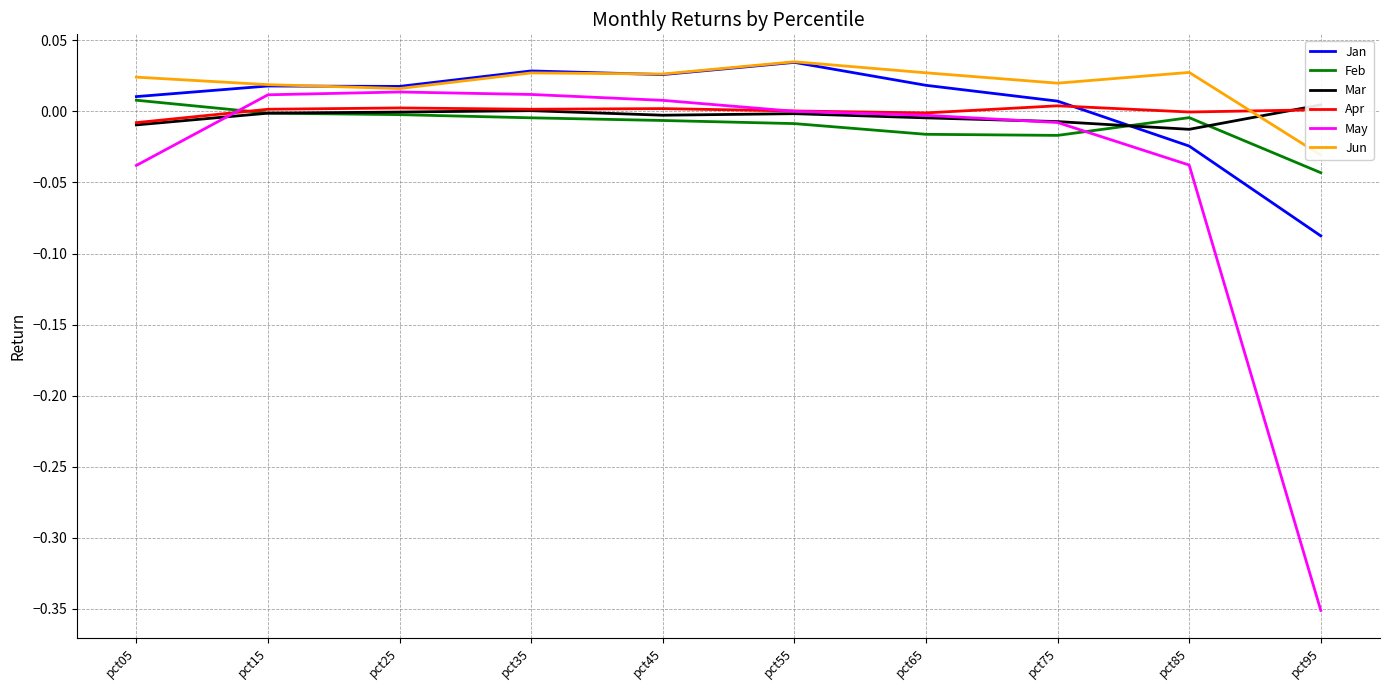

List the series in order of their peak value, highest first.

Jun, Jan, May, Feb, Mar, Apr